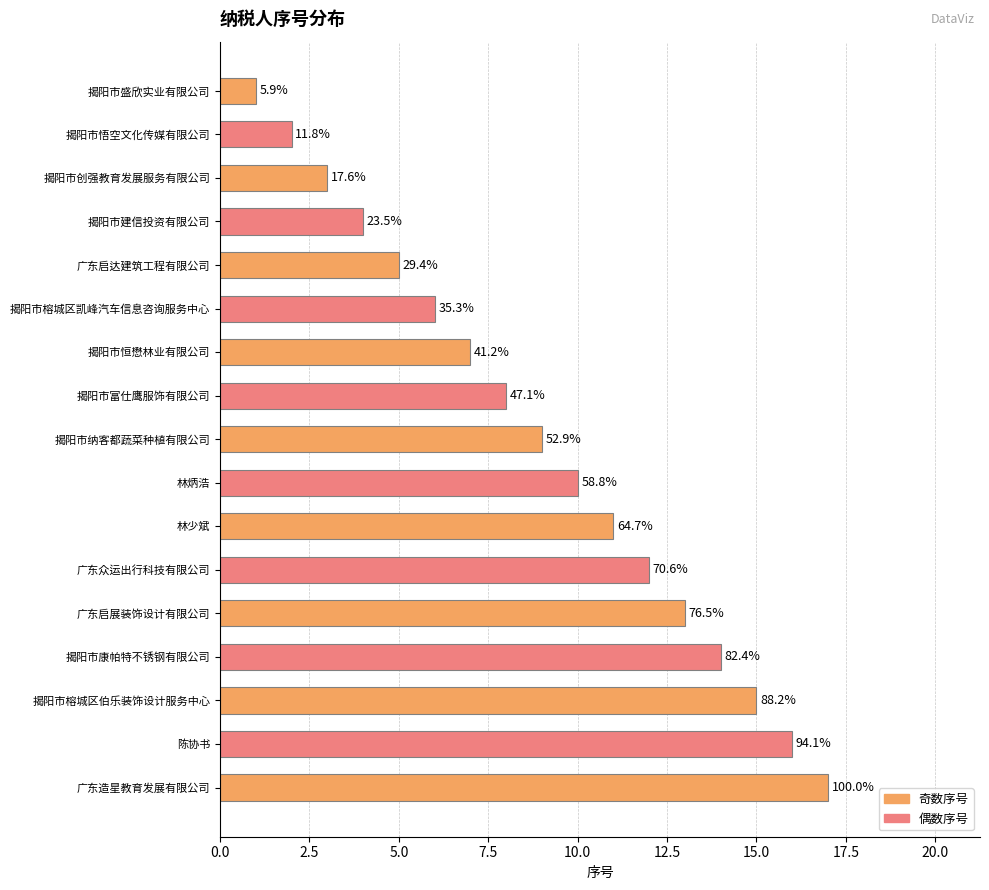

Does the chart contain any negative values?

No